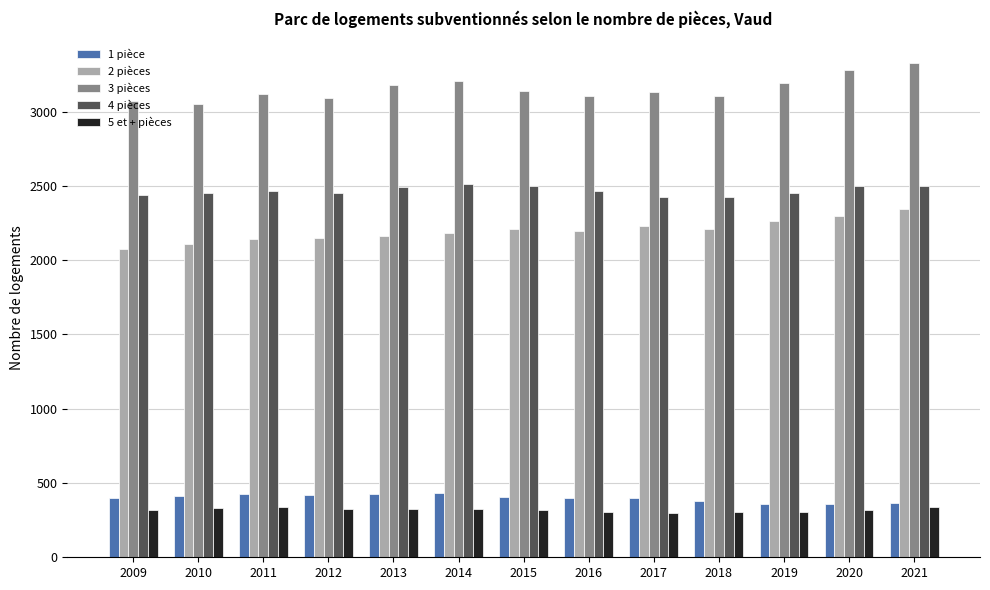

At 2018, list the series in order from largest to smallest.

3 pièces, 4 pièces, 2 pièces, 1 pièce, 5 et + pièces